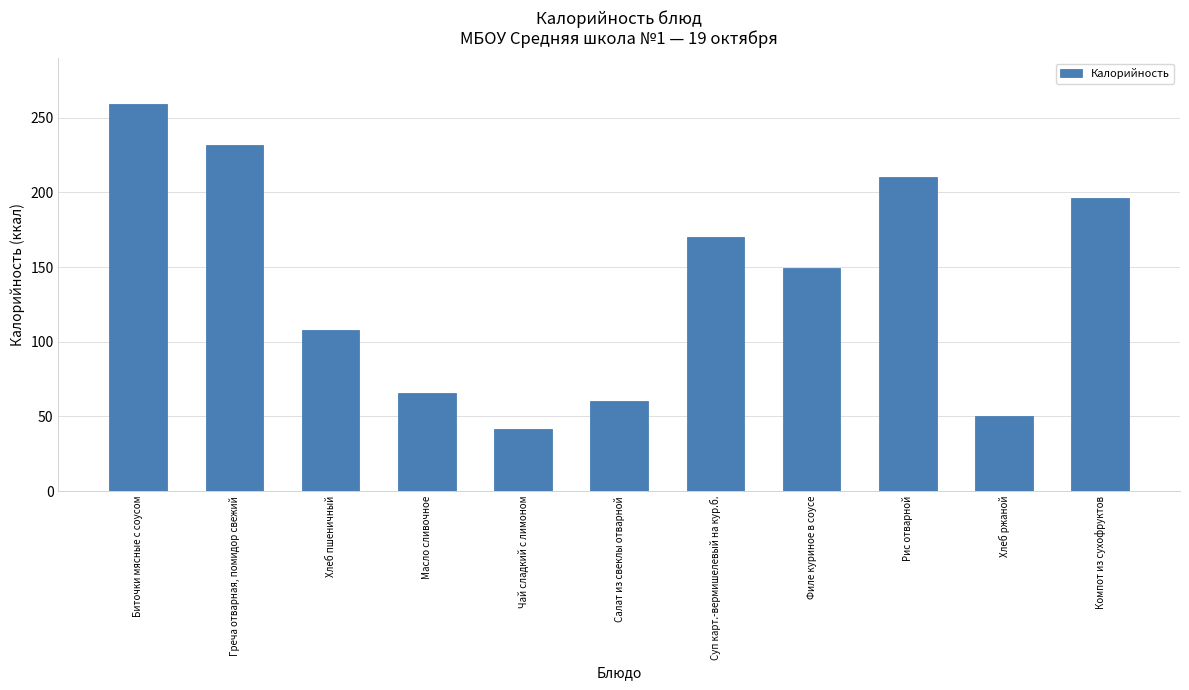

What is the difference between the values at Хлеб ржаной and Салат из свеклы отварной?

9.5